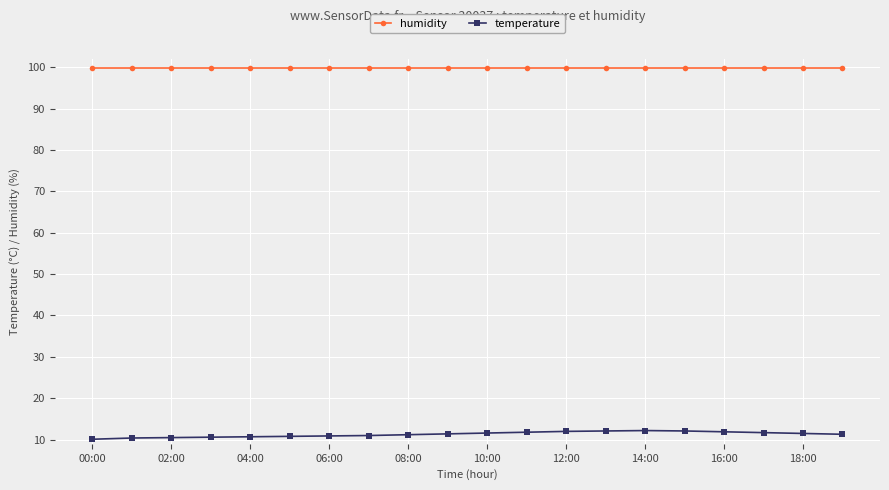

At how many categories does at least one series exceed 30?

20